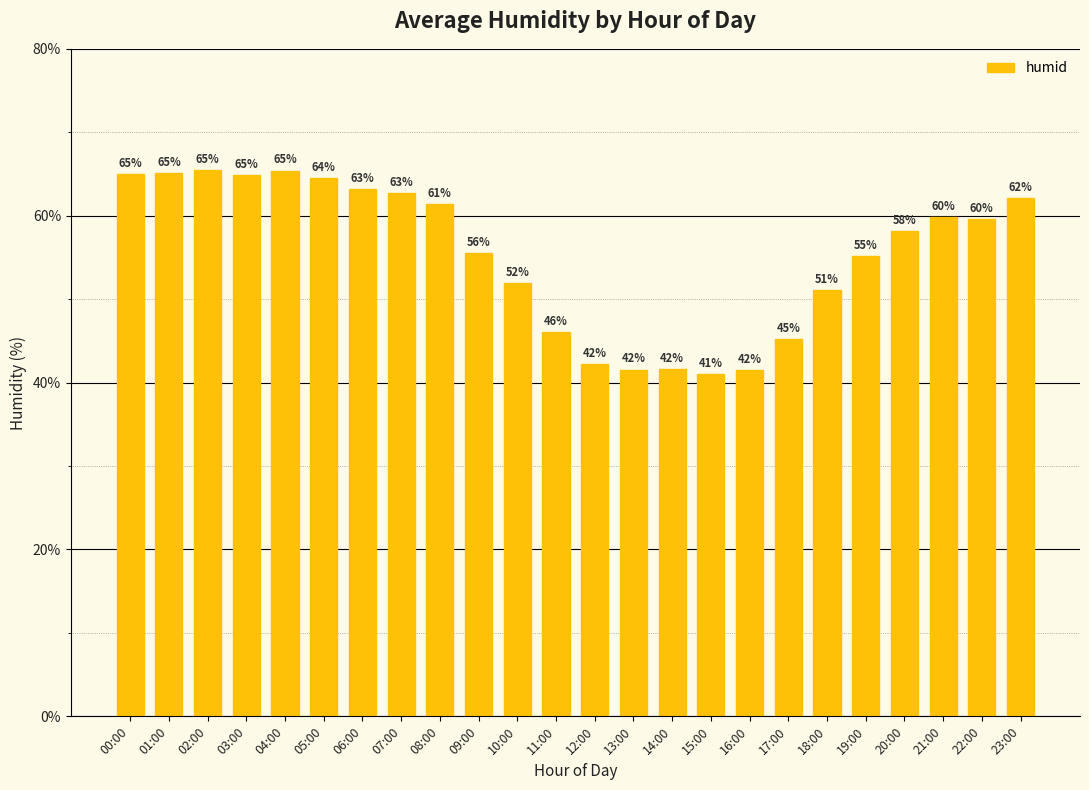

What is the maximum value shown in the chart?

65.5